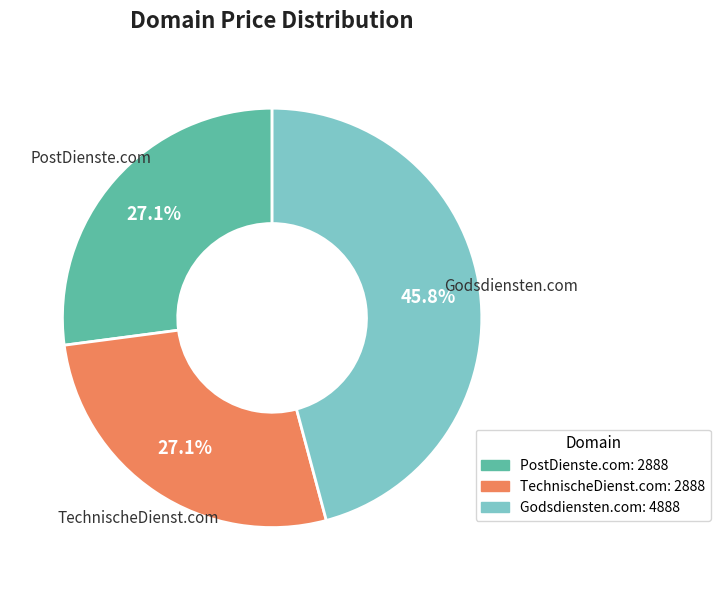

Which category has the biggest portion of the pie?

Godsdiensten.com